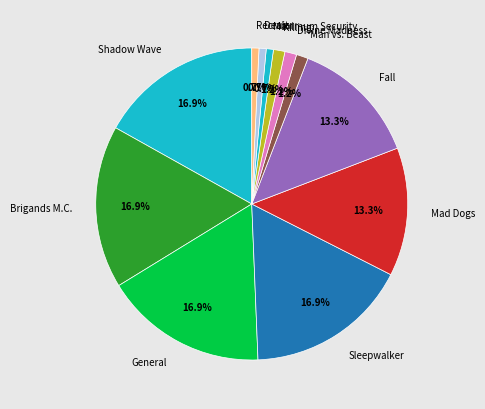

Does any single category account for the majority?

No